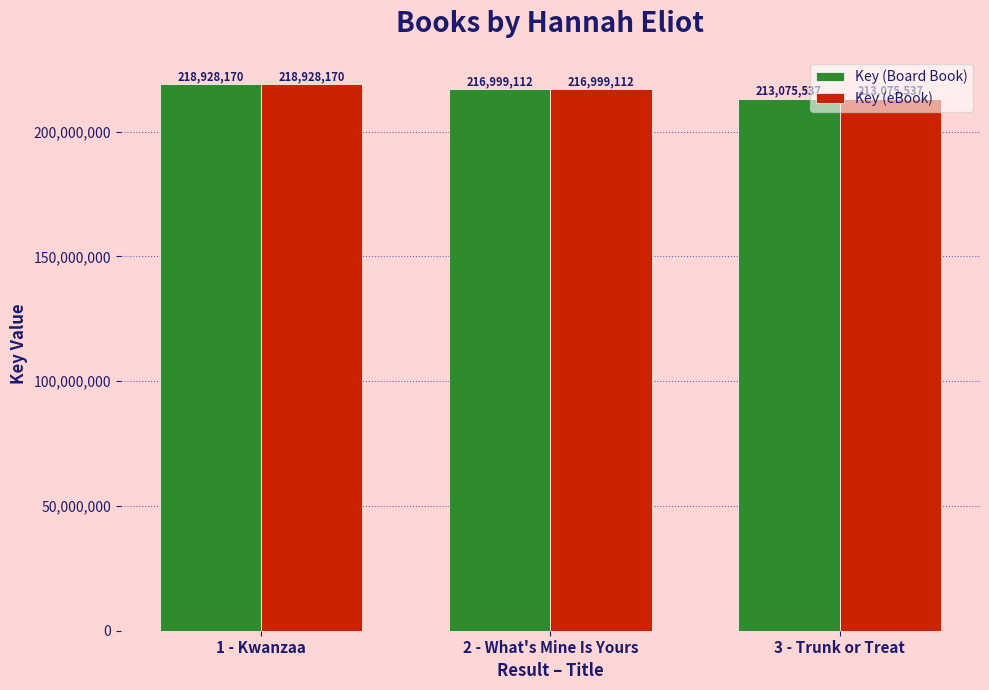

What is the total value across all series at 3 - Trunk or Treat?

426151074